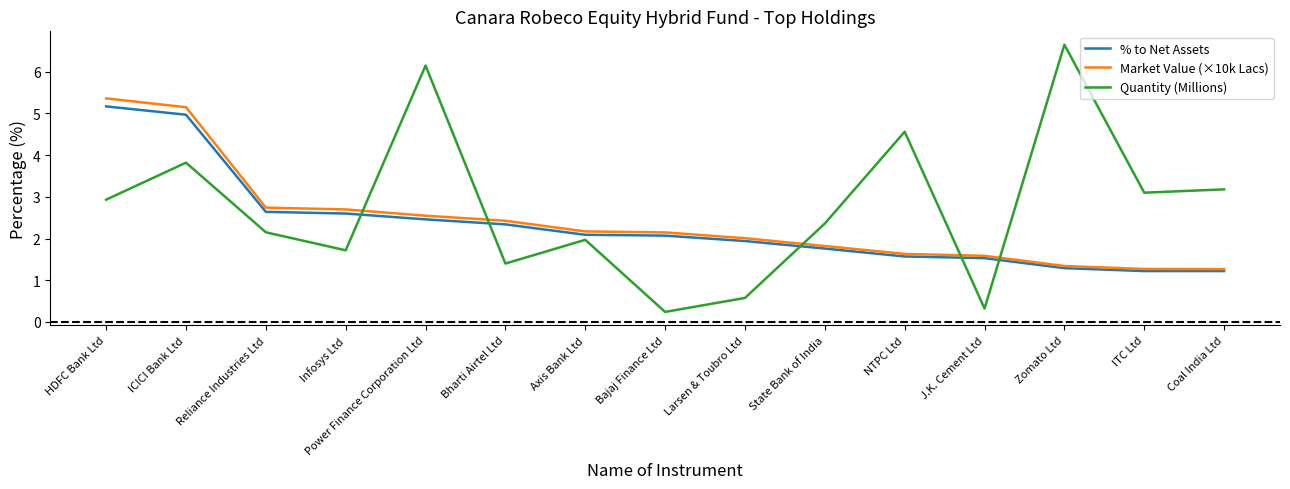

The value of Market Value (×10k Lacs) at Zomato Ltd is 0.7. True or false?

False